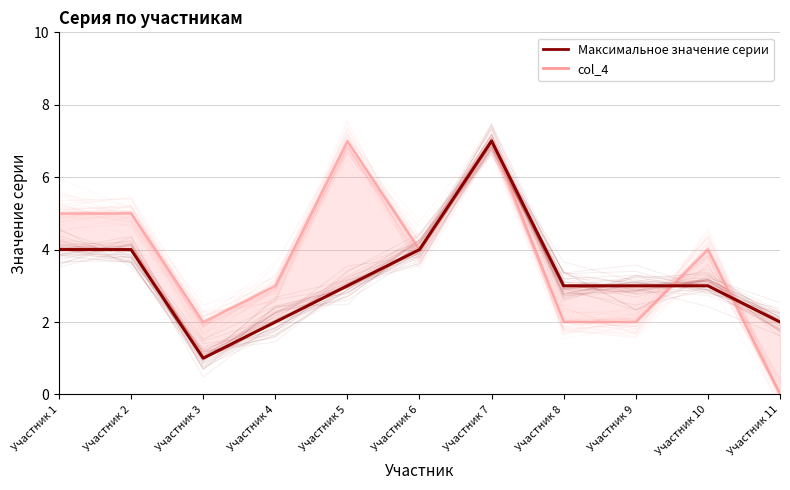

The value at Участник 5 is 1. True or false?

False